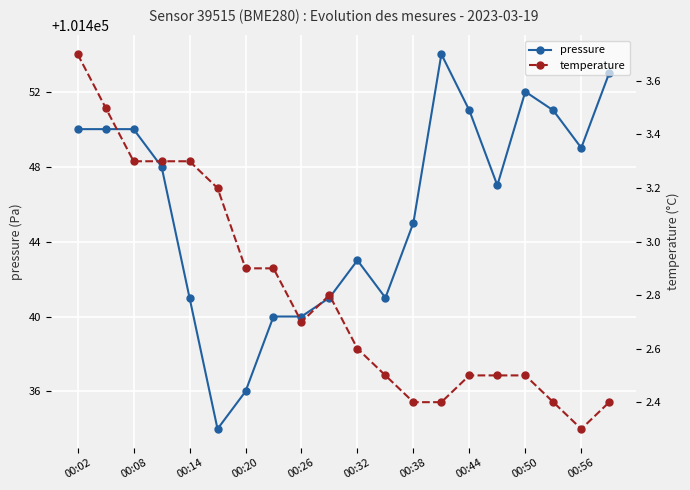

List the series in order of their peak value, highest first.

pressure, temperature